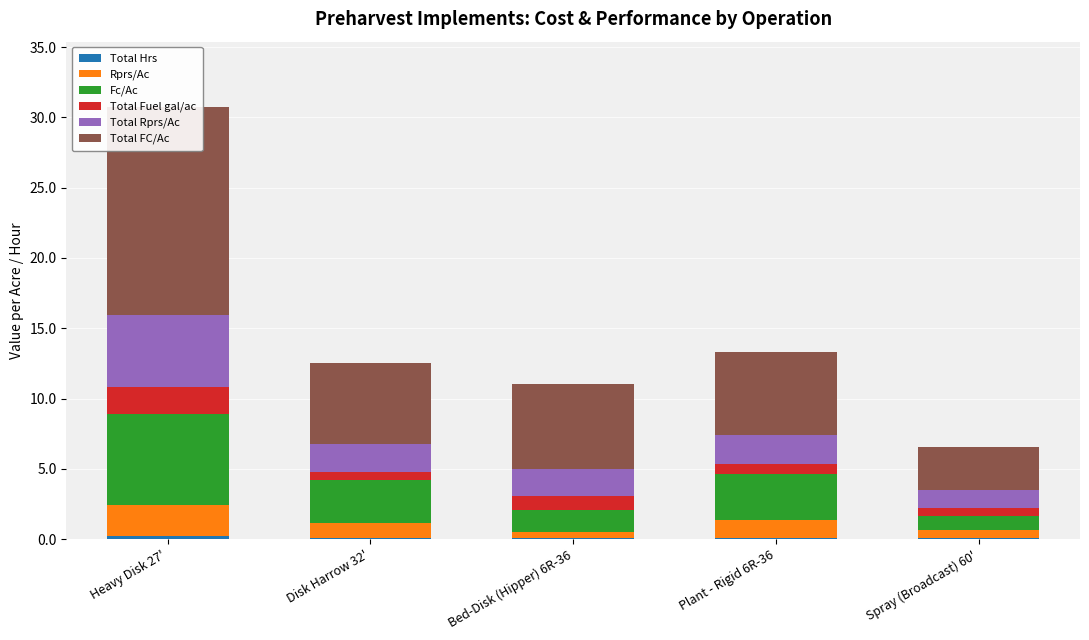

Rank the series by their maximum value, from highest to lowest.

Total FC/Ac, Fc/Ac, Total Rprs/Ac, Rprs/Ac, Total Fuel gal/ac, Total Hrs